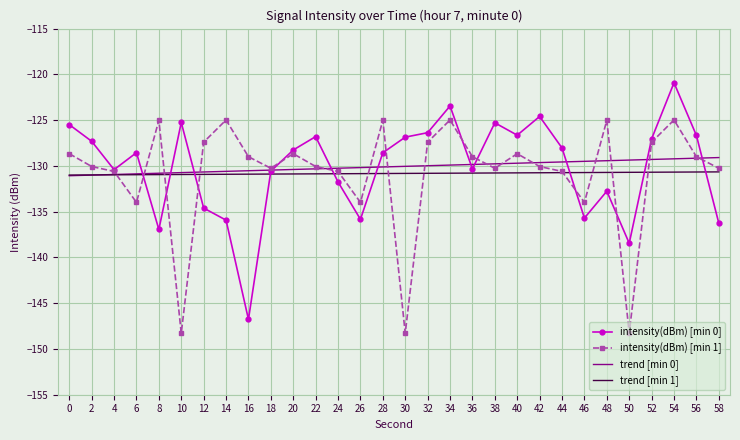

What is the approximate value of trend [min 0] at 14?

-130.6